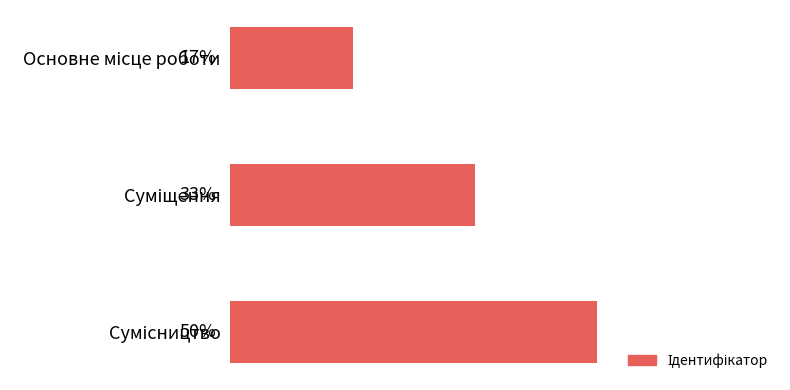

Are the bars horizontal?

Yes